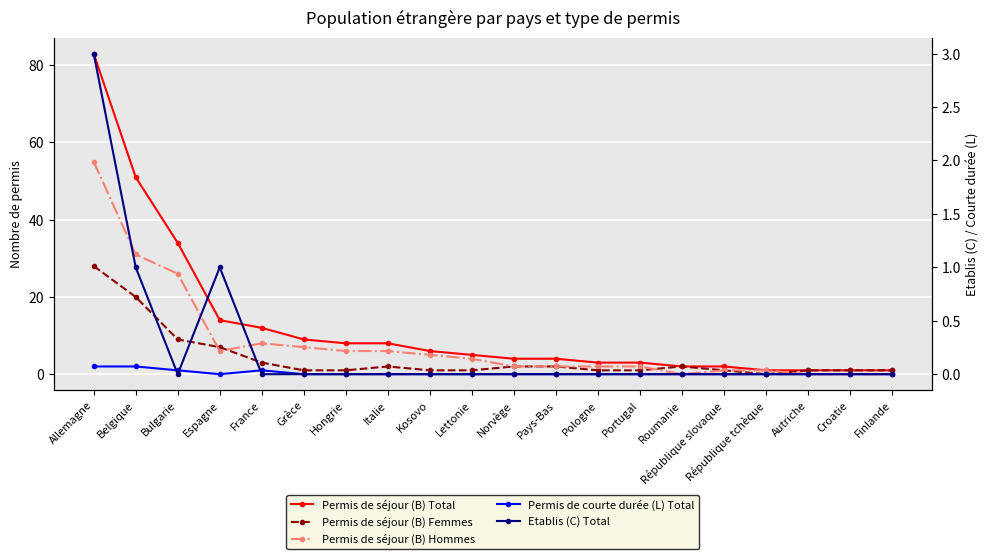

Reading right to left, list all the values displayed in this chart.

Permis de séjour (B) Total: 1	1	1	1	2	2	3	3	4	4	5	6	8	8	9	12	14	34	51	83
Permis de séjour (B) Femmes: 1	1	1	0	1	2	1	1	2	2	1	1	2	1	1	3	7	9	20	28
Permis de séjour (B) Hommes: 0	0	0	1	1	0	2	2	2	2	4	5	6	6	7	8	6	26	31	55
Permis de courte durée (L) Total: 0	0	0	0	0	0	0	0	0	0	0	0	0	0	0	1	0	1	2	2
Etablis (C) Total: 0	0	0	0	0	0	0	0	0	0	0	0	0	0	0	0	1	0	1	3